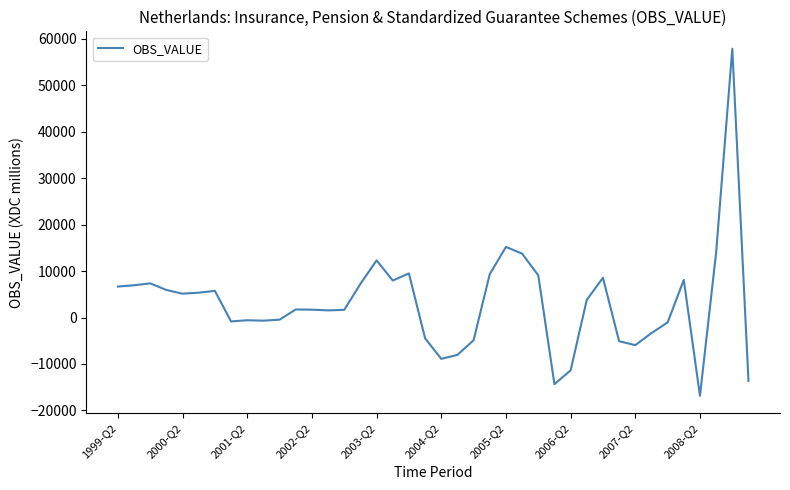

What is the greatest value displayed?

57857